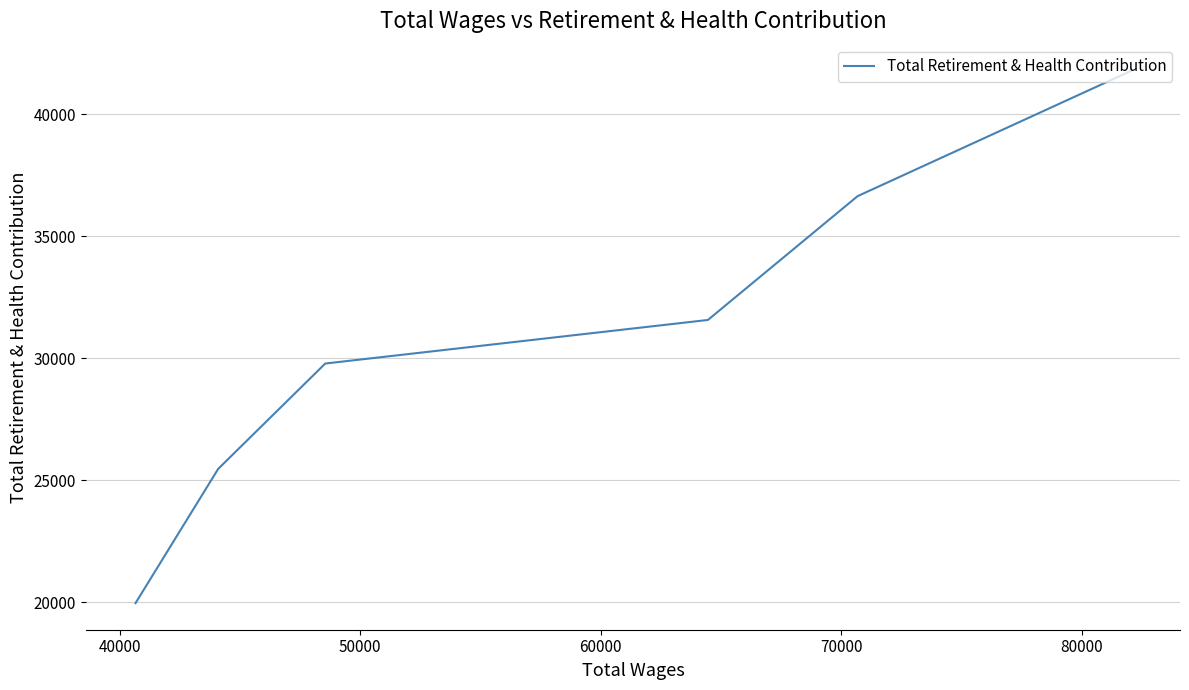

What is the difference between the maximum and minimum values?

21807